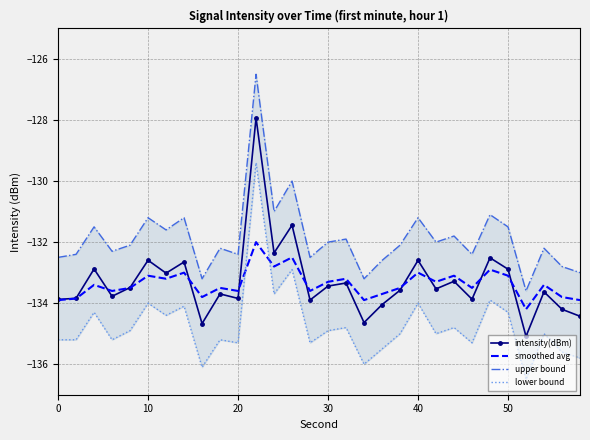

What is the maximum value for lower bound?

-129.4